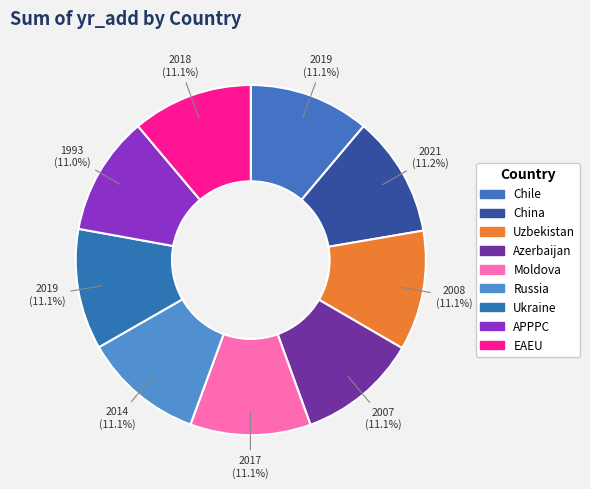

Is there any slice that represents more than half of the pie?

No